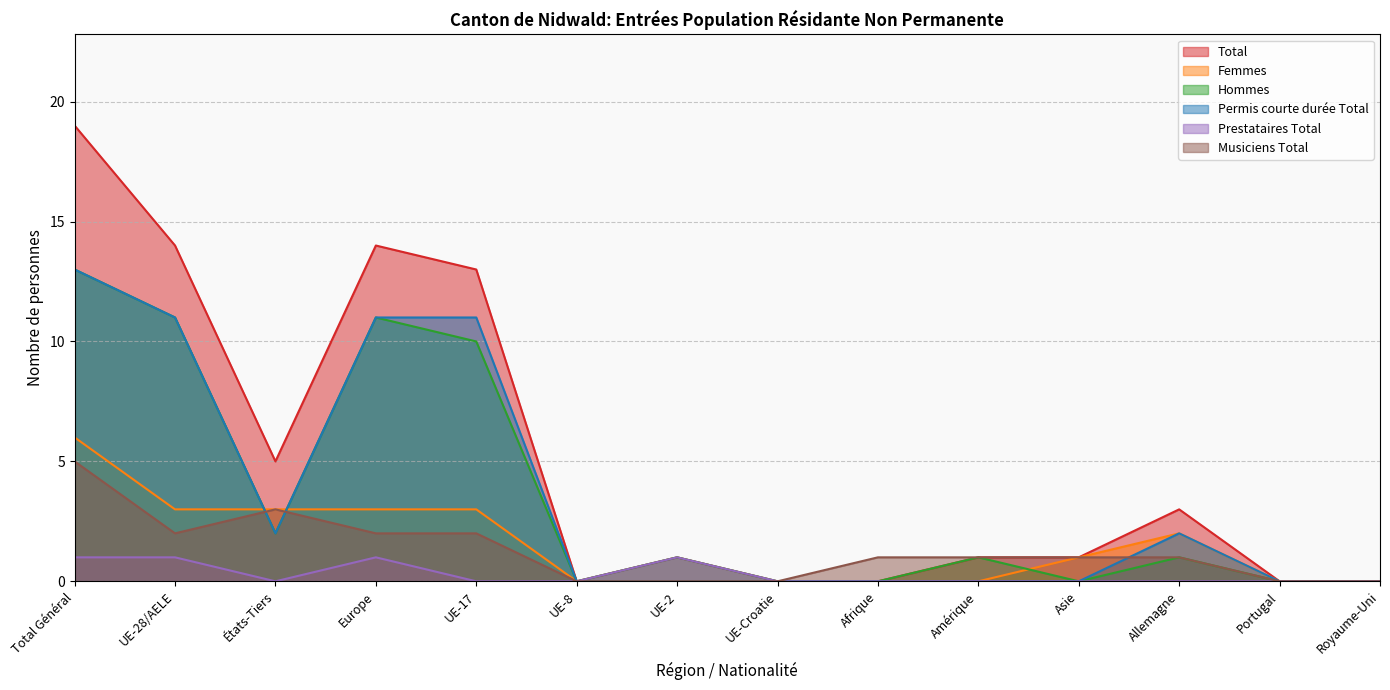

Which category has the lowest value in the Total series?

UE-8